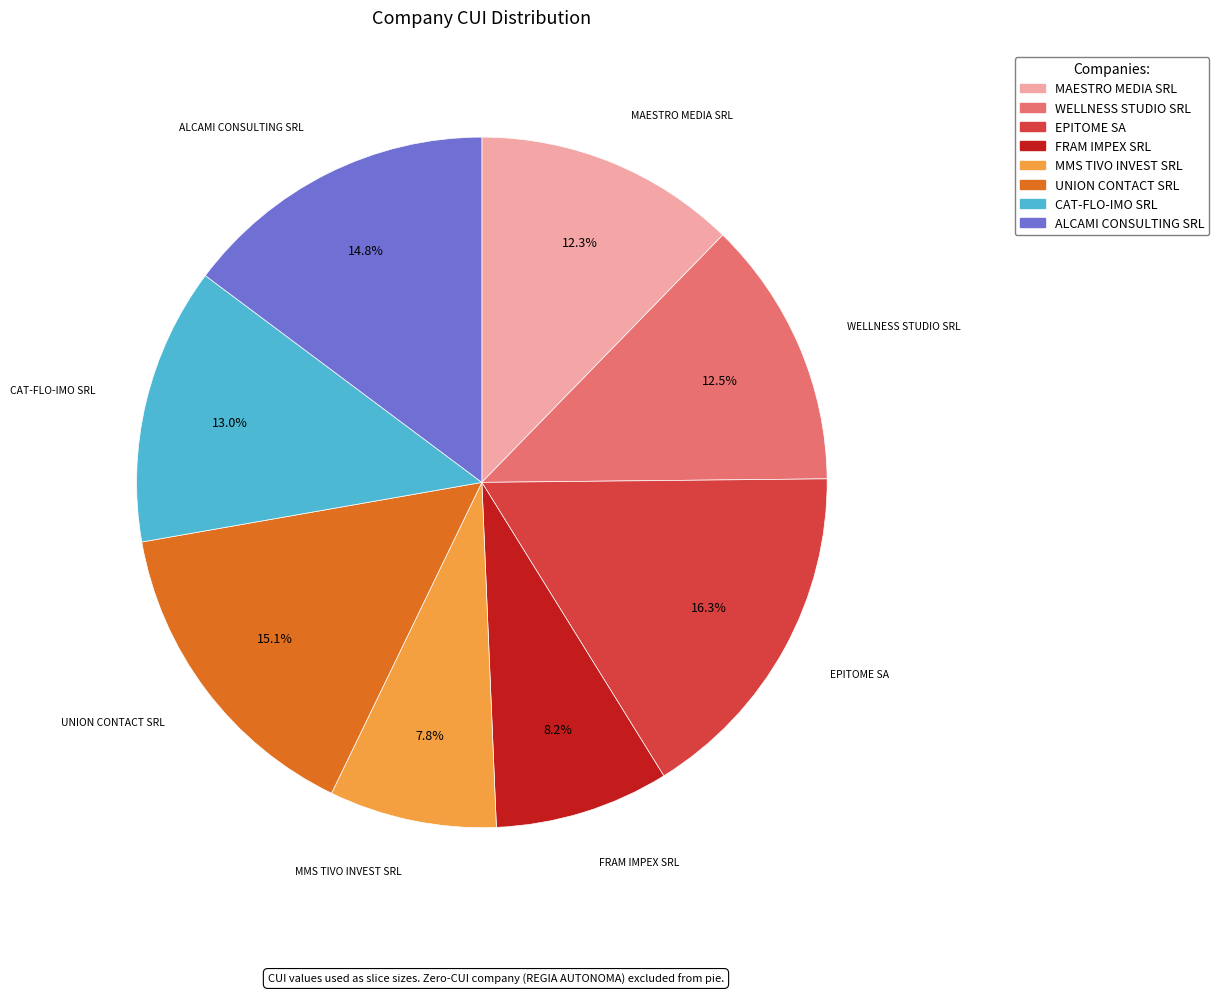

Does any single category account for the majority?

No